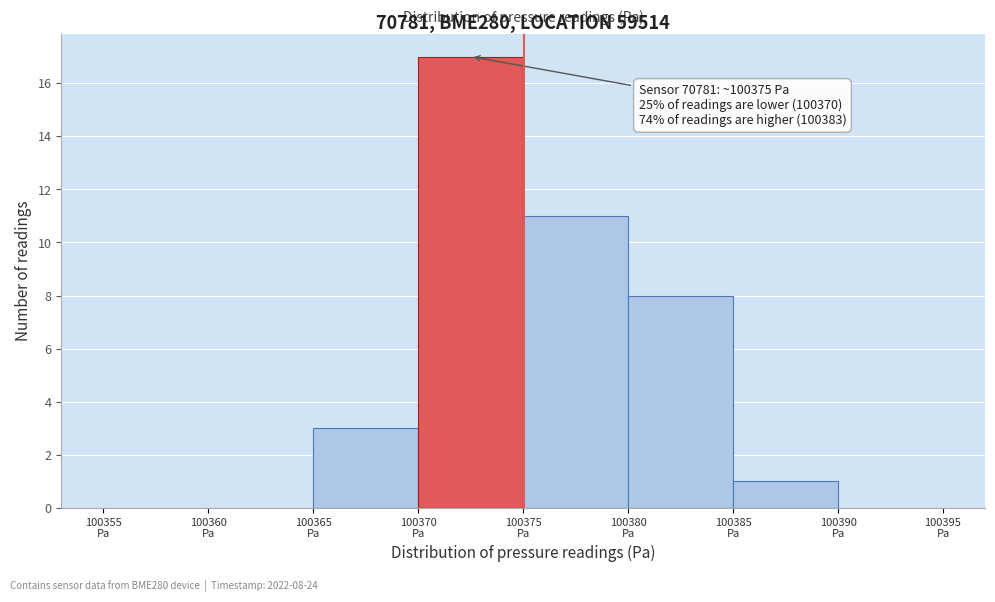

Which range on the x-axis has the tallest bar?

100370 to 100375